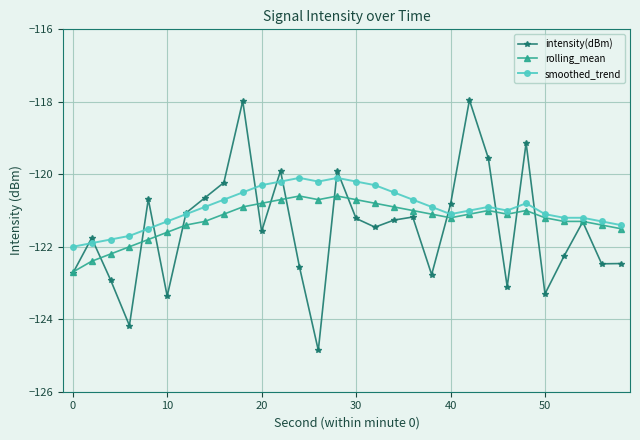

Rank the series by their maximum value, from highest to lowest.

intensity(dBm), smoothed_trend, rolling_mean